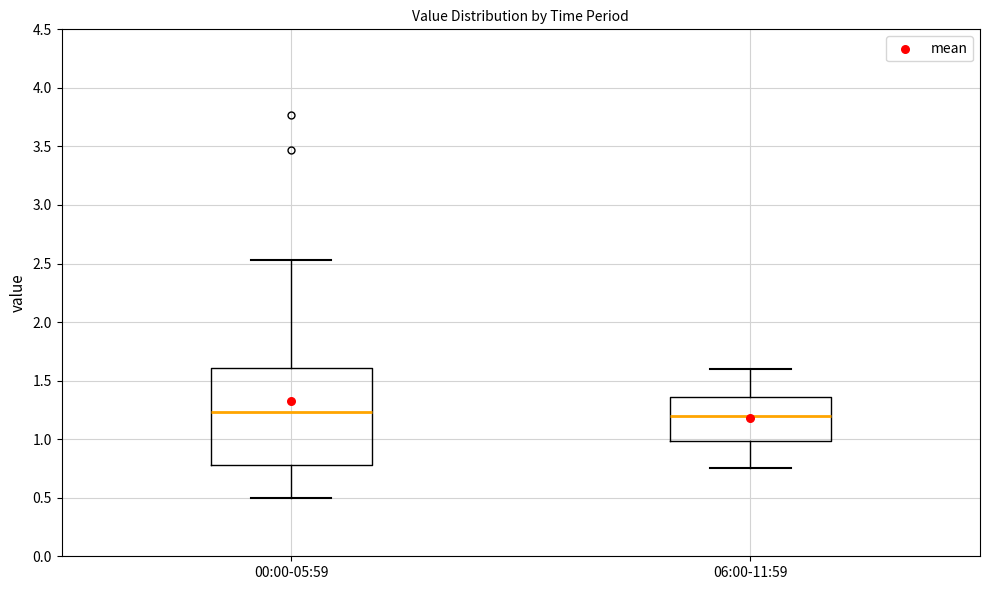

Reading left to right, transcribe this box plot: for each box, give where its median line is, the range the box spans, and where its two whiskers end, as read against the y-axis. The values are not printed on the chart, so give them approximately, as read against the axis.

00:00-05:59: median 1.25, box 0.80 to 1.60, whiskers 0.50 to 2.55
06:00-11:59: median 1.20, box 1.00 to 1.35, whiskers 0.75 to 1.60